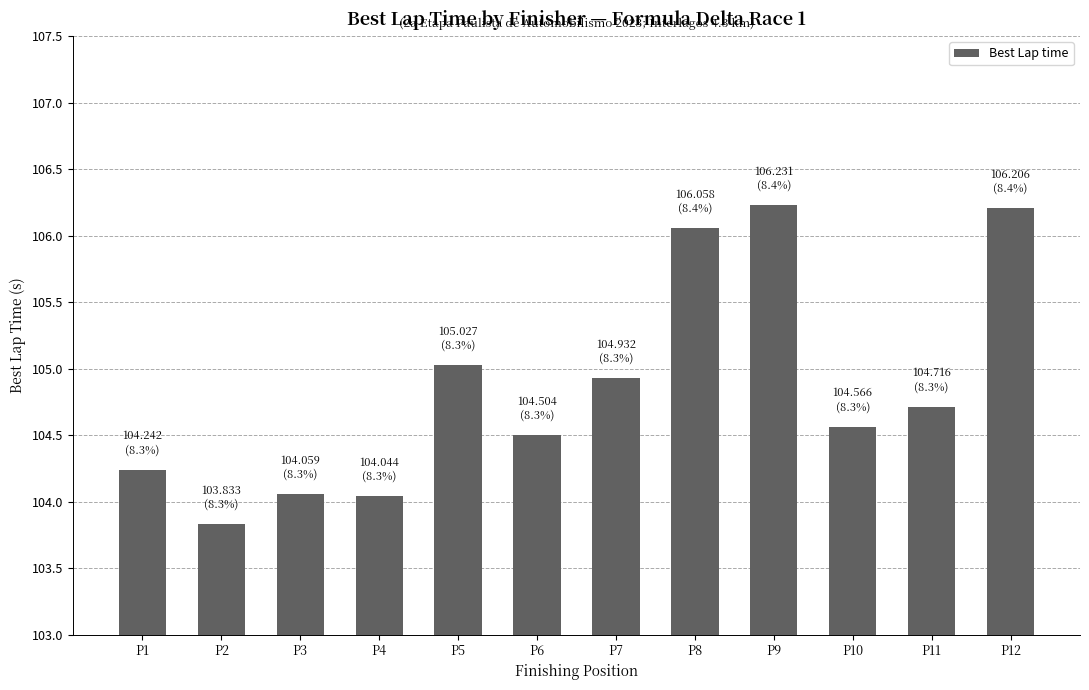

Which label corresponds to the smallest value in the chart?

P2